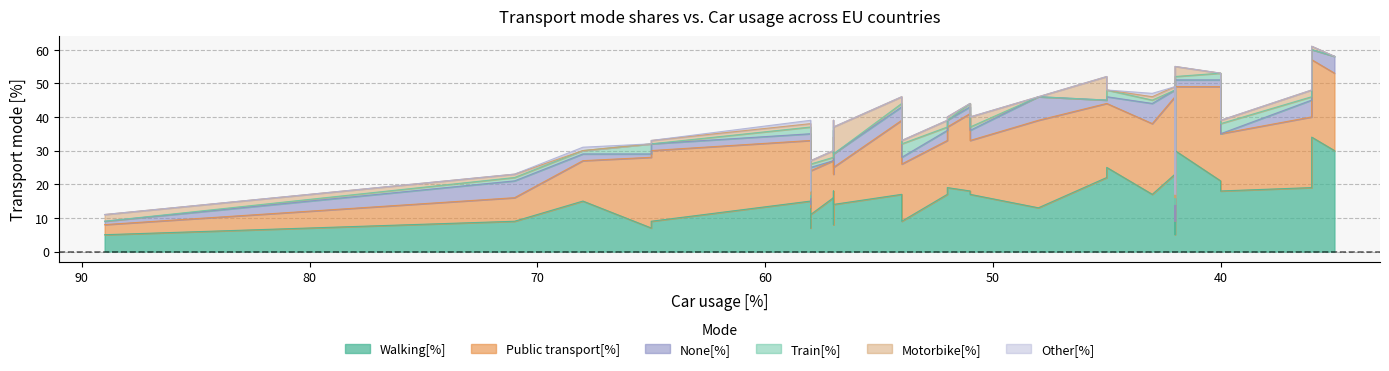

The Motorbike[%] series shows -4 at Estonia. True or false?

False